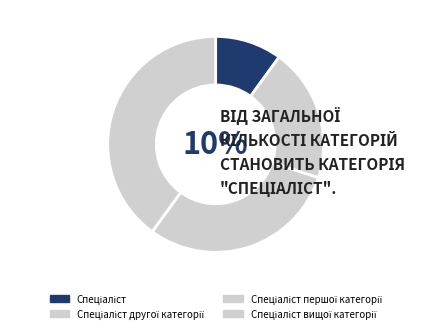

How many segments does this pie chart have?

4